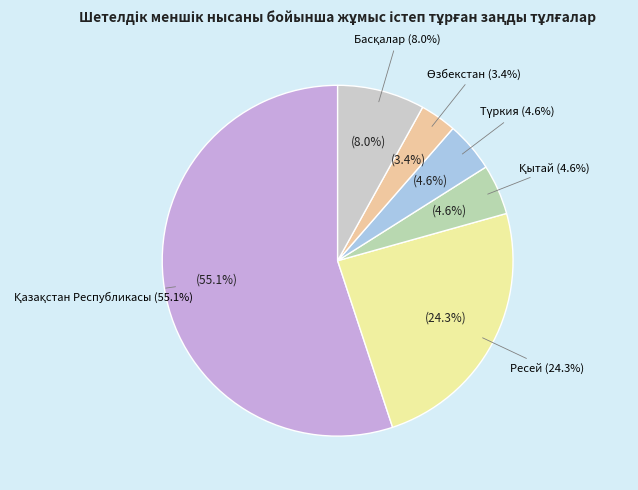

What percentage is the Ресей slice, to the nearest percent?

24%